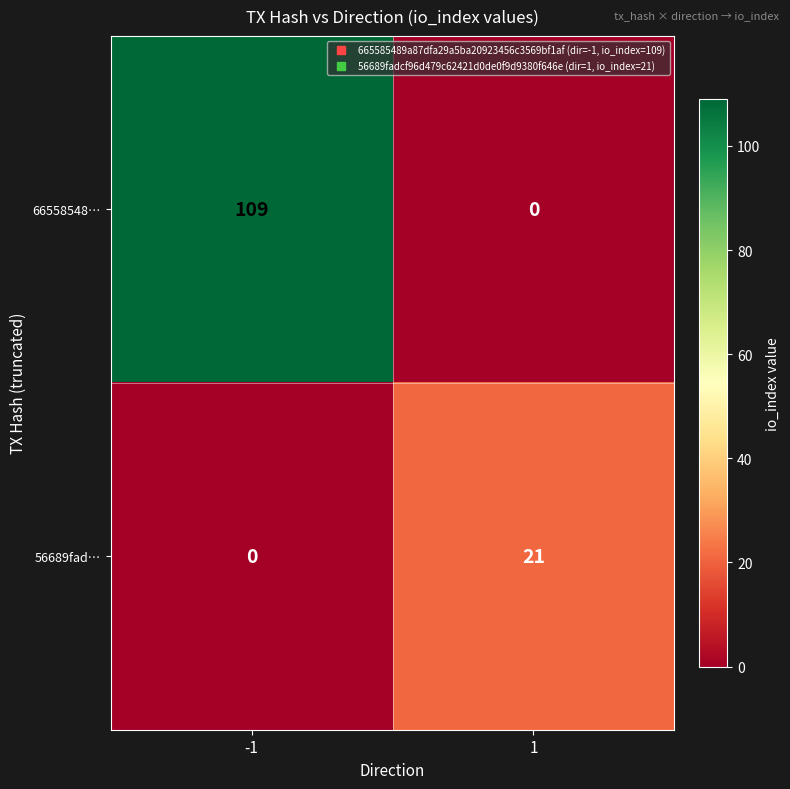

What is the difference between the 66558548… values at -1 and 1?

109